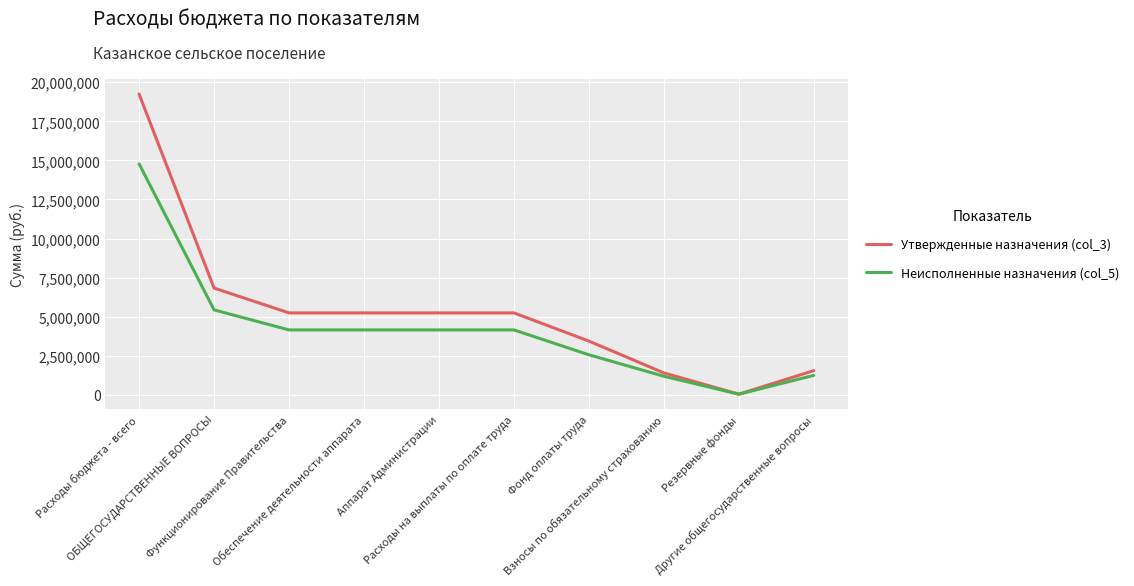

How many lines are shown in the chart?

2